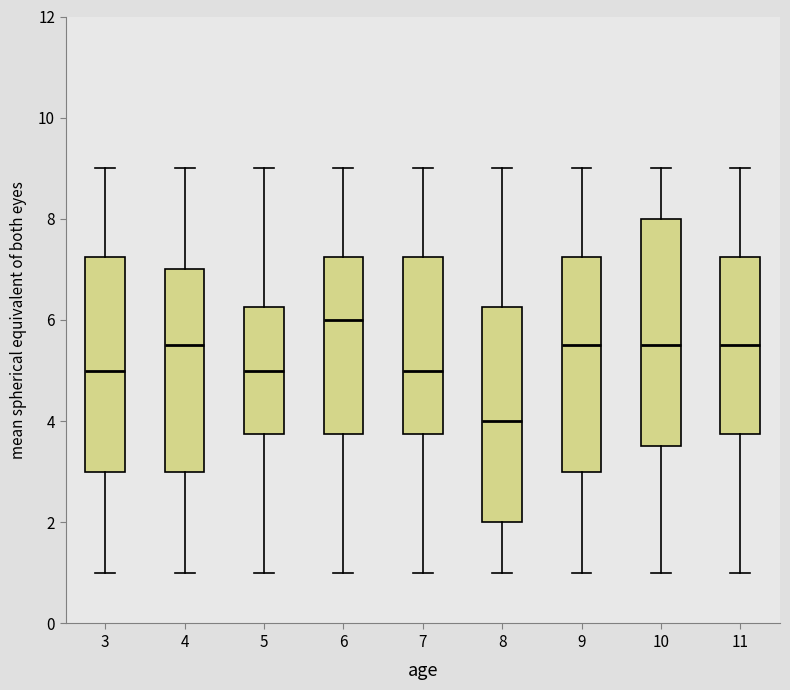

Which box has the highest median line?

6